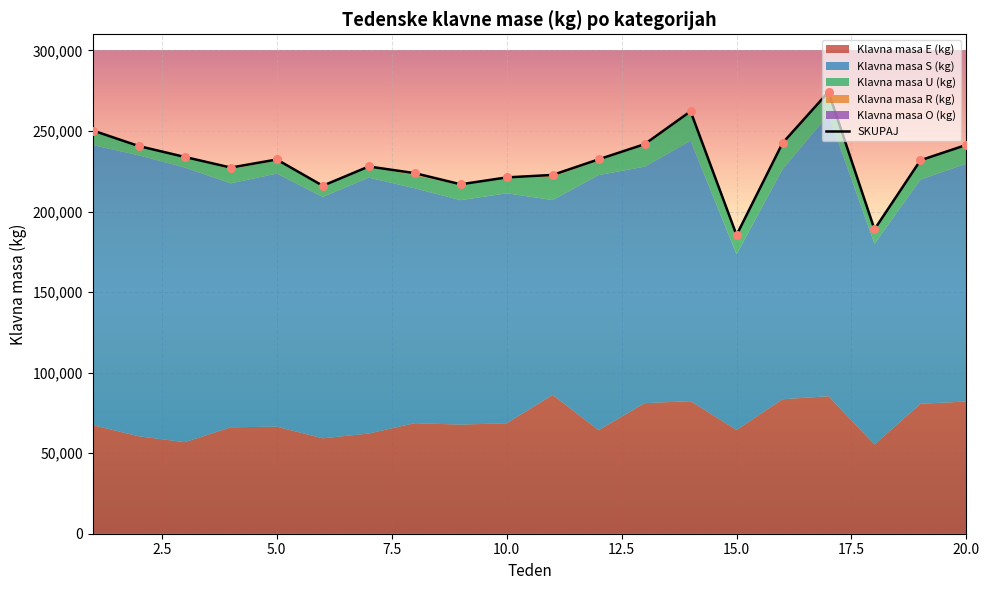

Which series has the largest total across all categories?

SKUPAJ